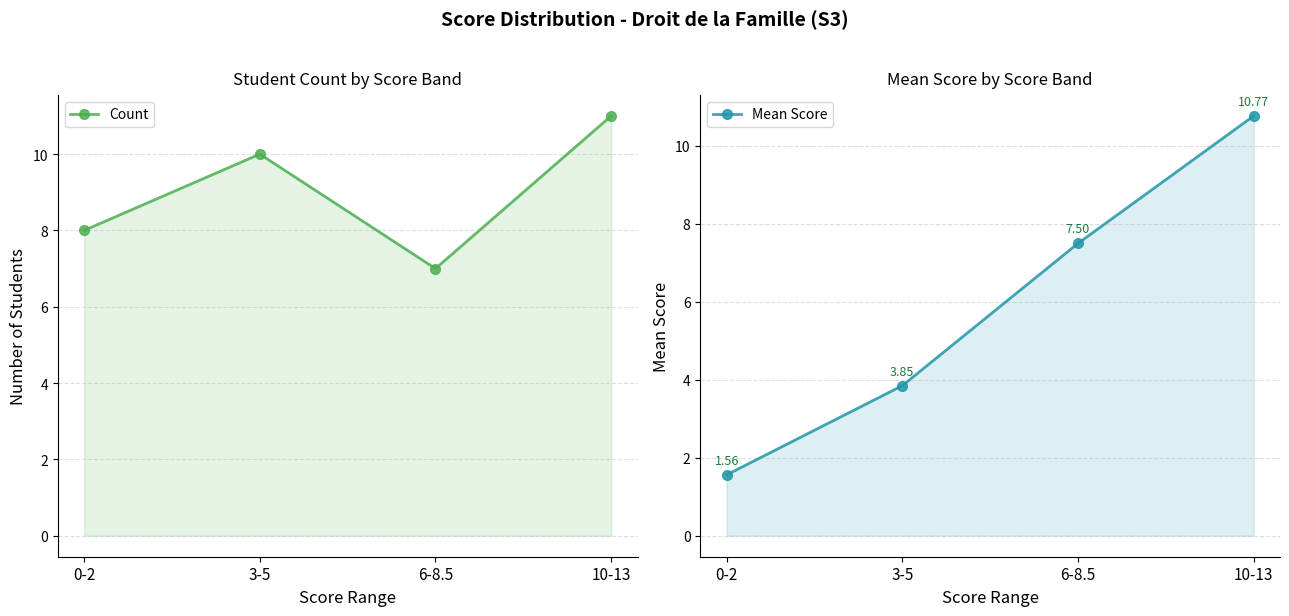

At which label does Count reach its minimum?

6-8.5